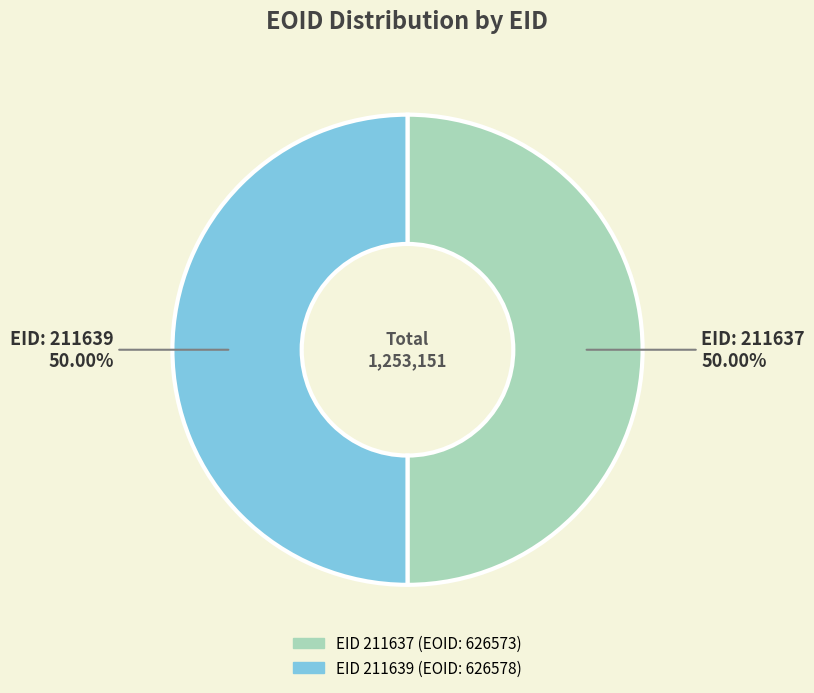

To the nearest percent, what is the average slice percentage?

50%